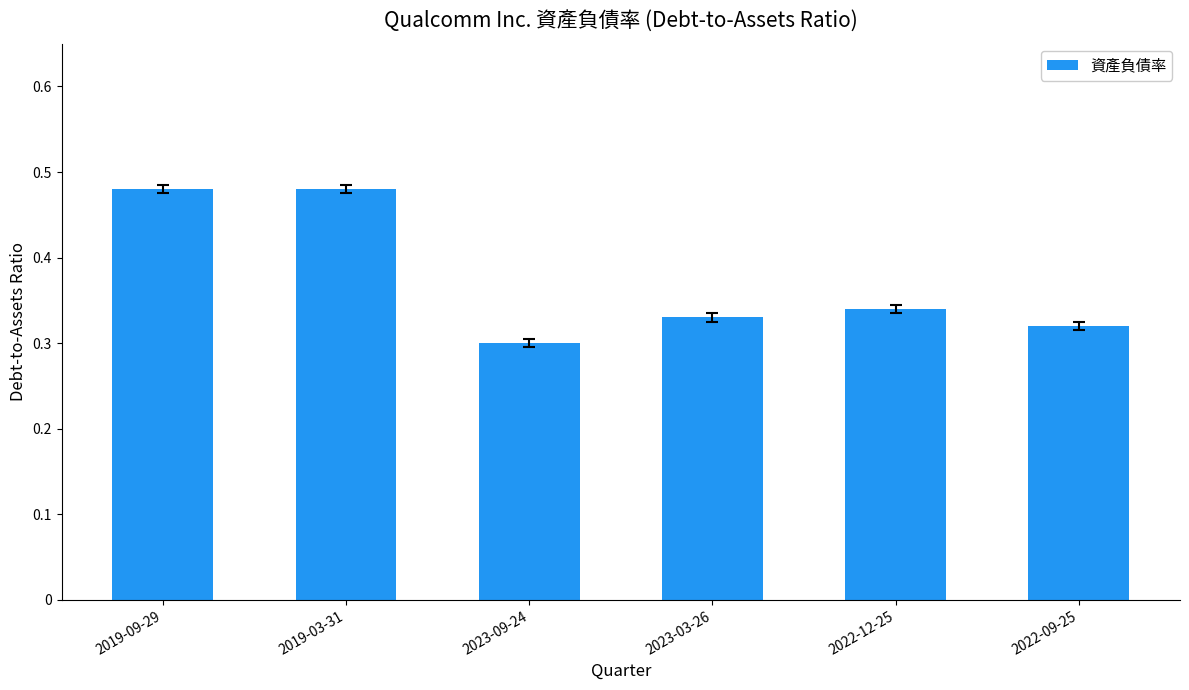

What position from the right is 2022-09-25?

1